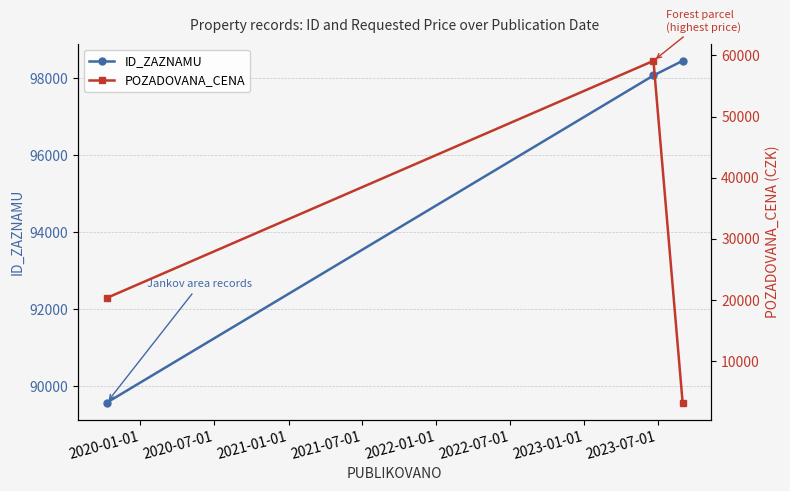

What is the value of the ID_ZAZNAMU point at the 2nd from the left?

98062